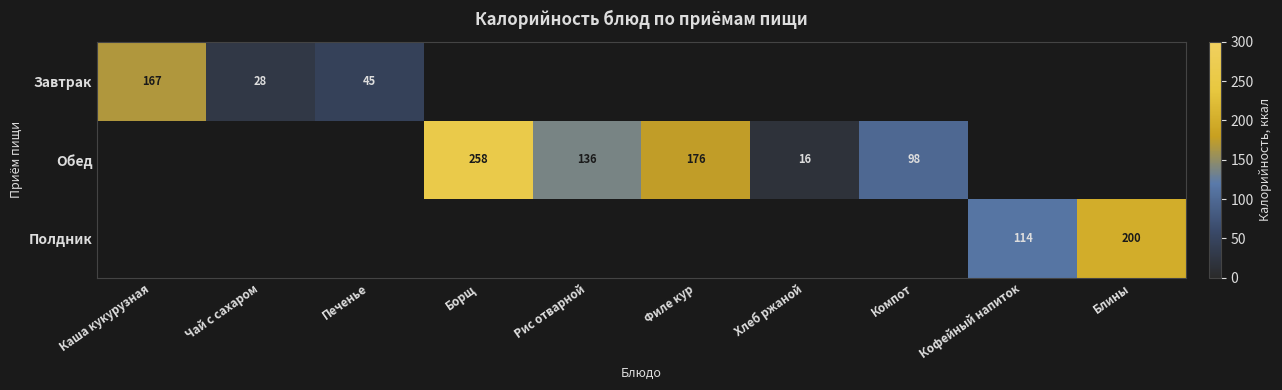

The value of Обед at Хлеб ржаной is 25. True or false?

False